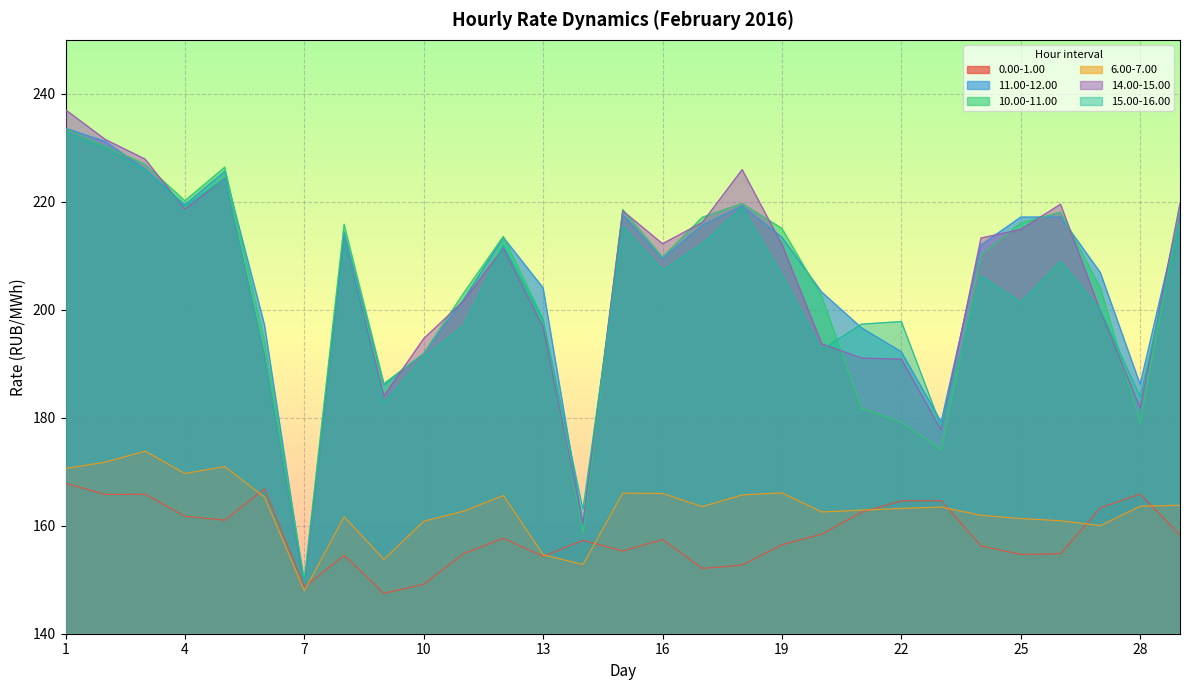

Count the number of categories in the chart.

29